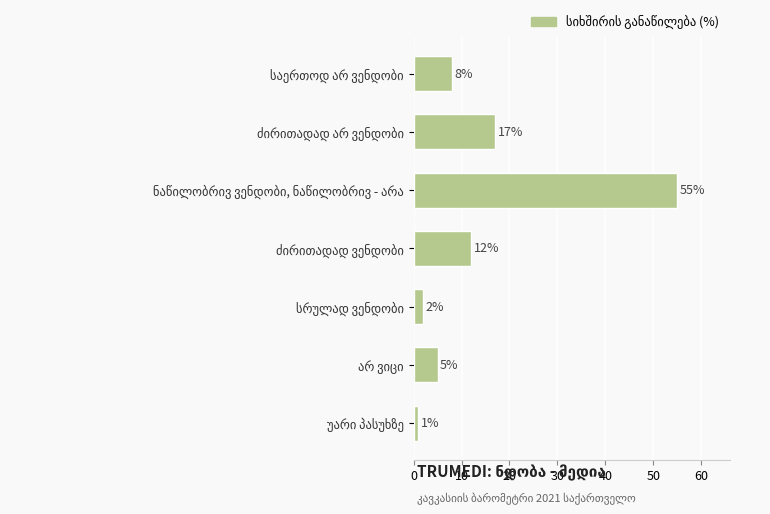

What is the difference between the maximum and second lowest values?

53